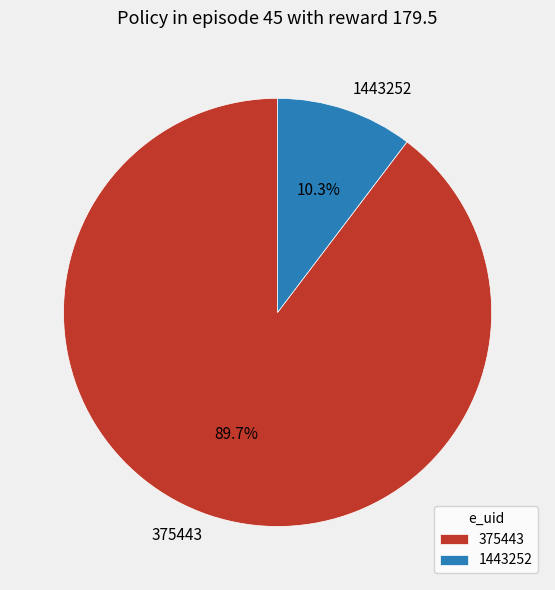

What percentage is the 375443 slice, to the nearest percent?

90%